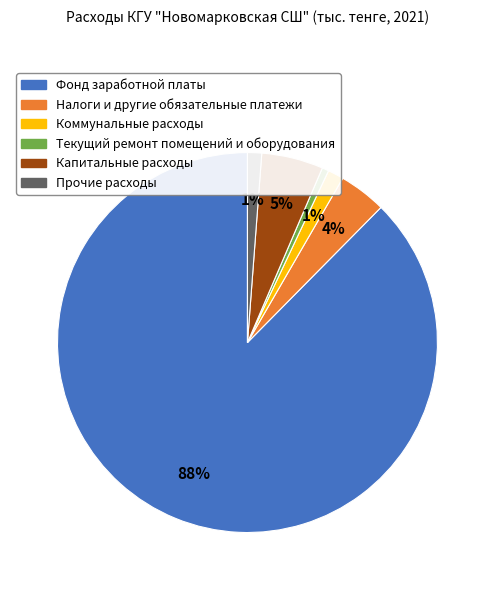

Does Текущий ремонт помещений и оборудования account for over 50% of the chart?

No